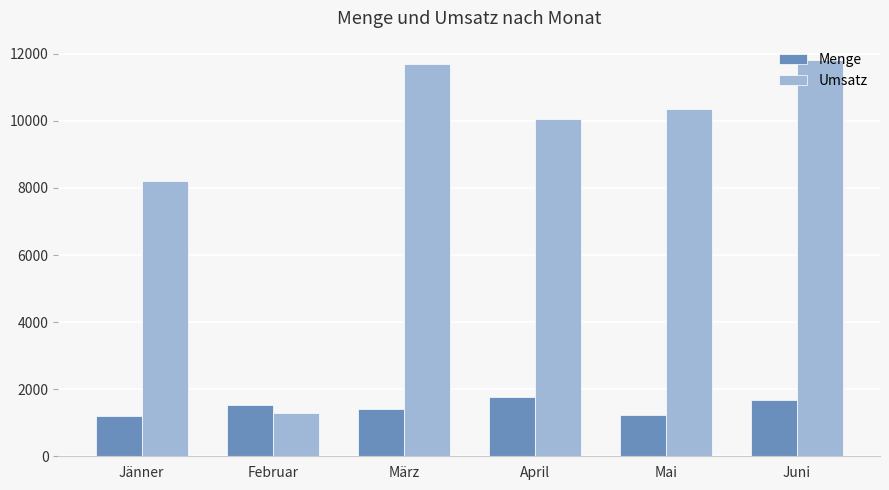

What is the label of the 2nd bar from the left?

Februar